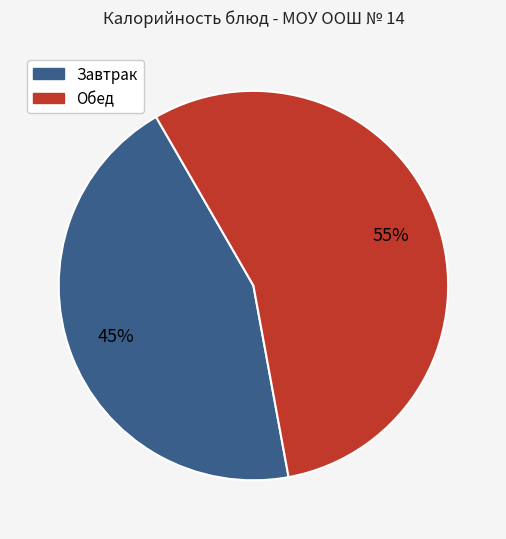

Is it true that Обед is 41% of the pie?

False